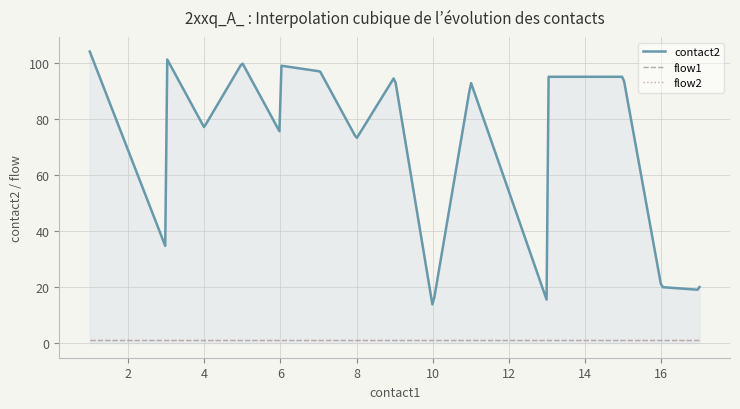

True or false: flow2 has more than 1 interior local peaks.

False